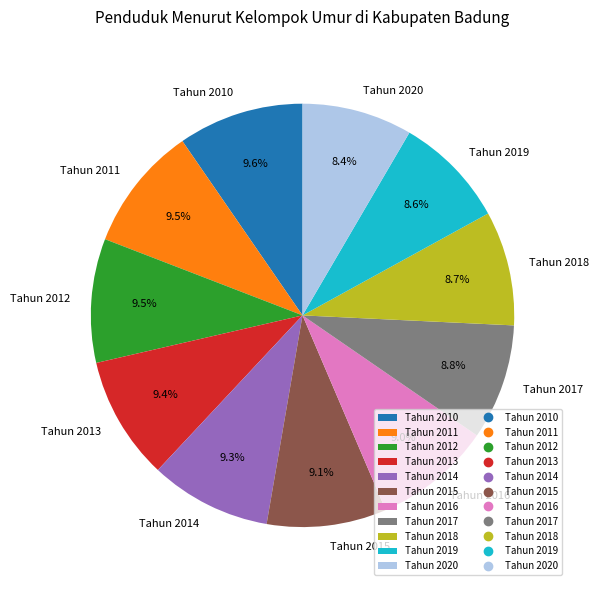

Approximately how many times larger is the value at Tahun 2013 compared to Tahun 2018?

1.1